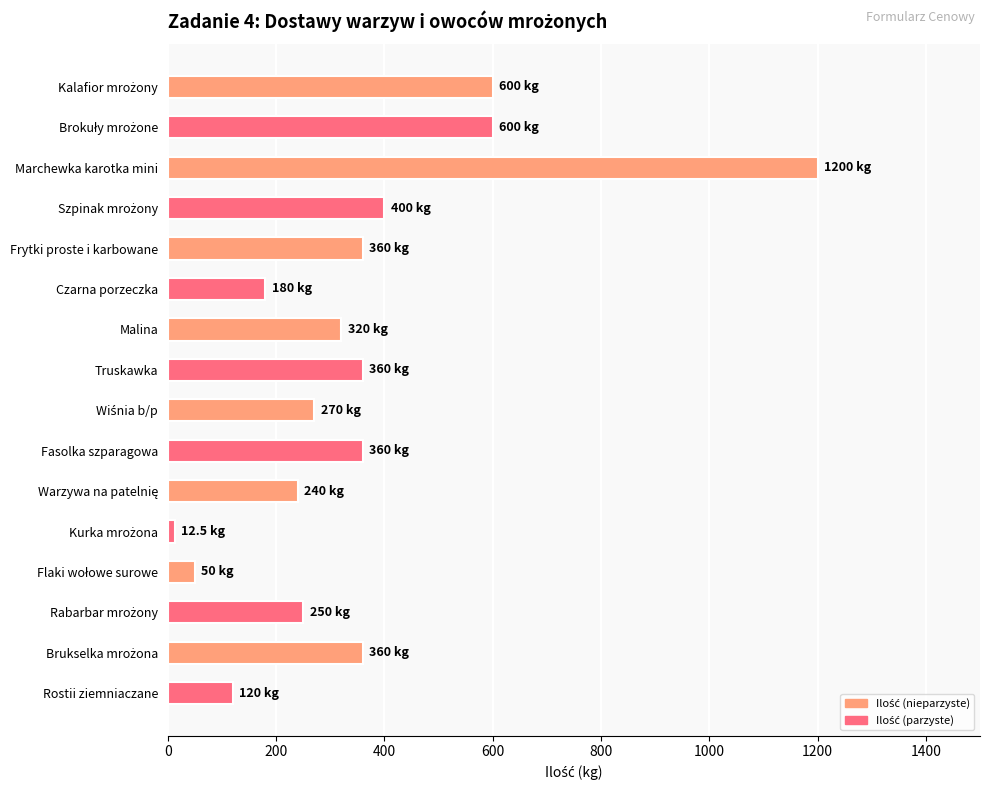

What is the change in value from Malina to Truskawka?

+40.0